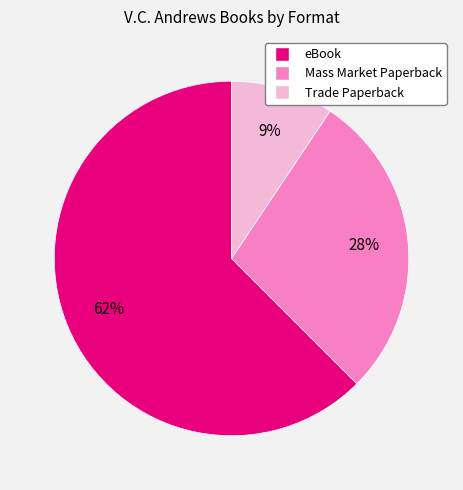

Count the number of slices in the pie.

3